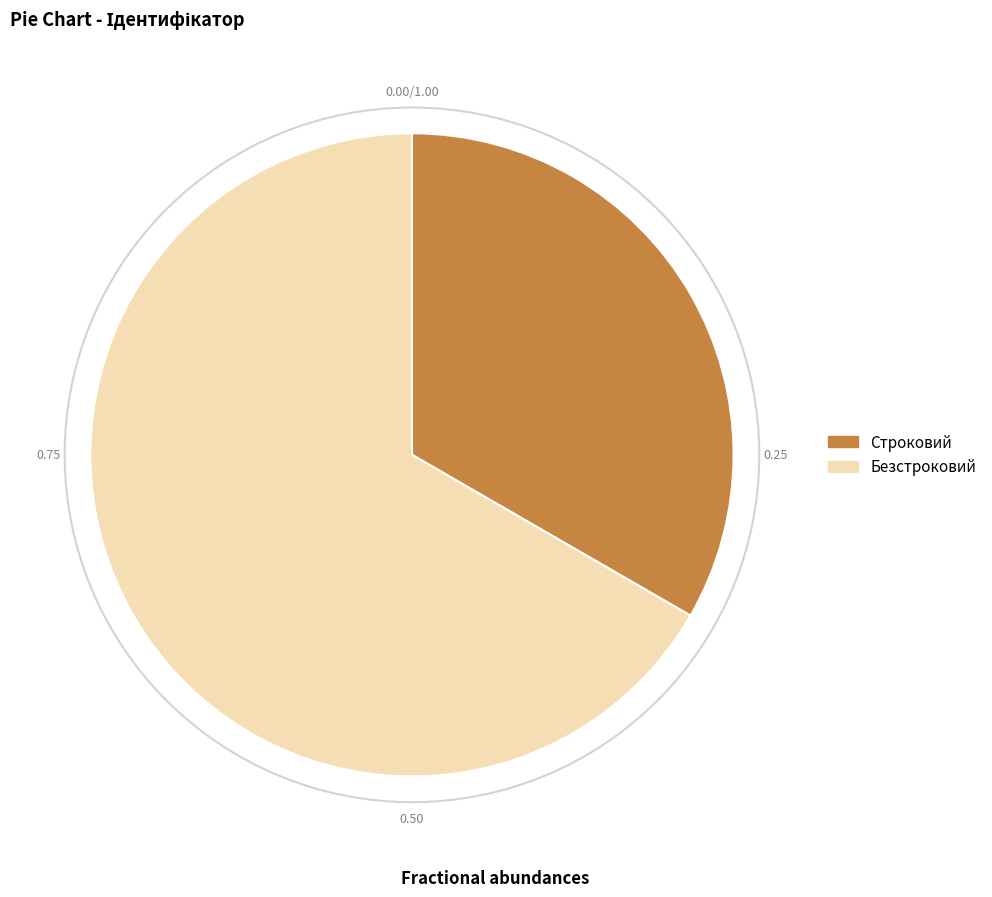

Combined, do Строковий and Безстроковий account for over 50%?

Yes